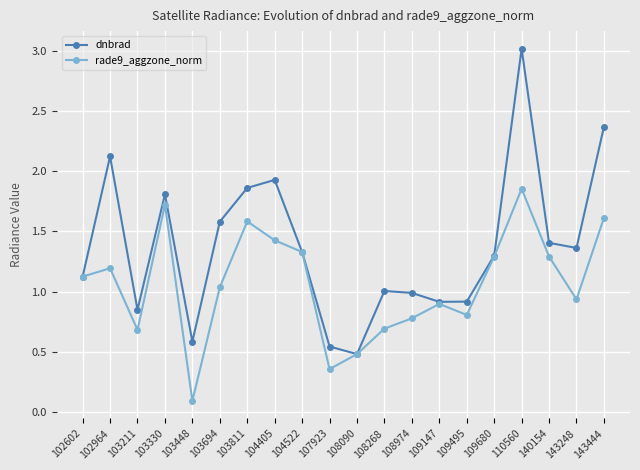

What is the value of the rade9_aggzone_norm point at the 20th from the left?

1.6